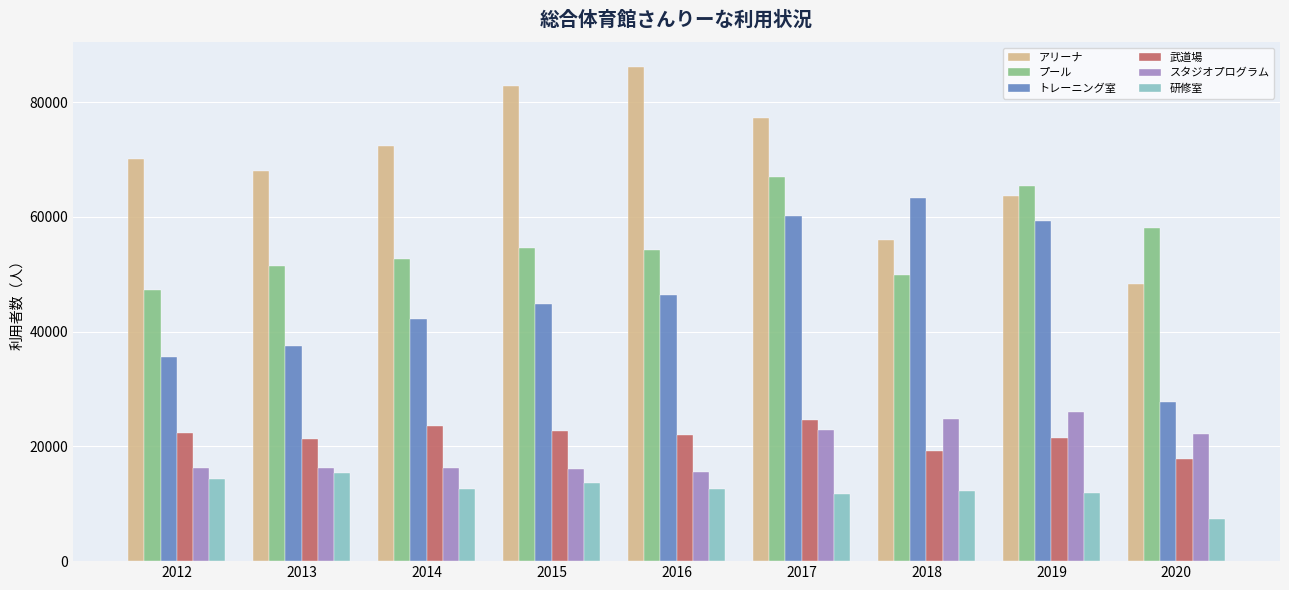

Which category has the highest value across all series?

2016